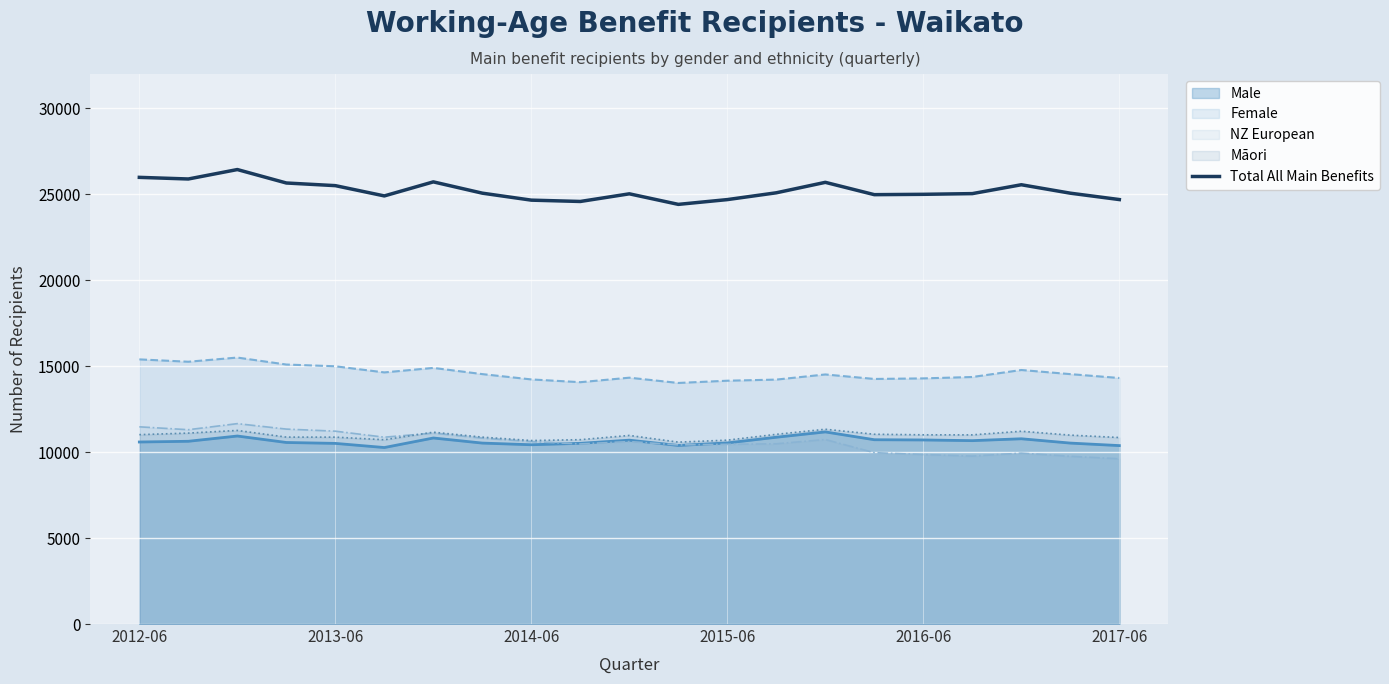

What is the ratio of the value at 18 to the value at 15?

1.0